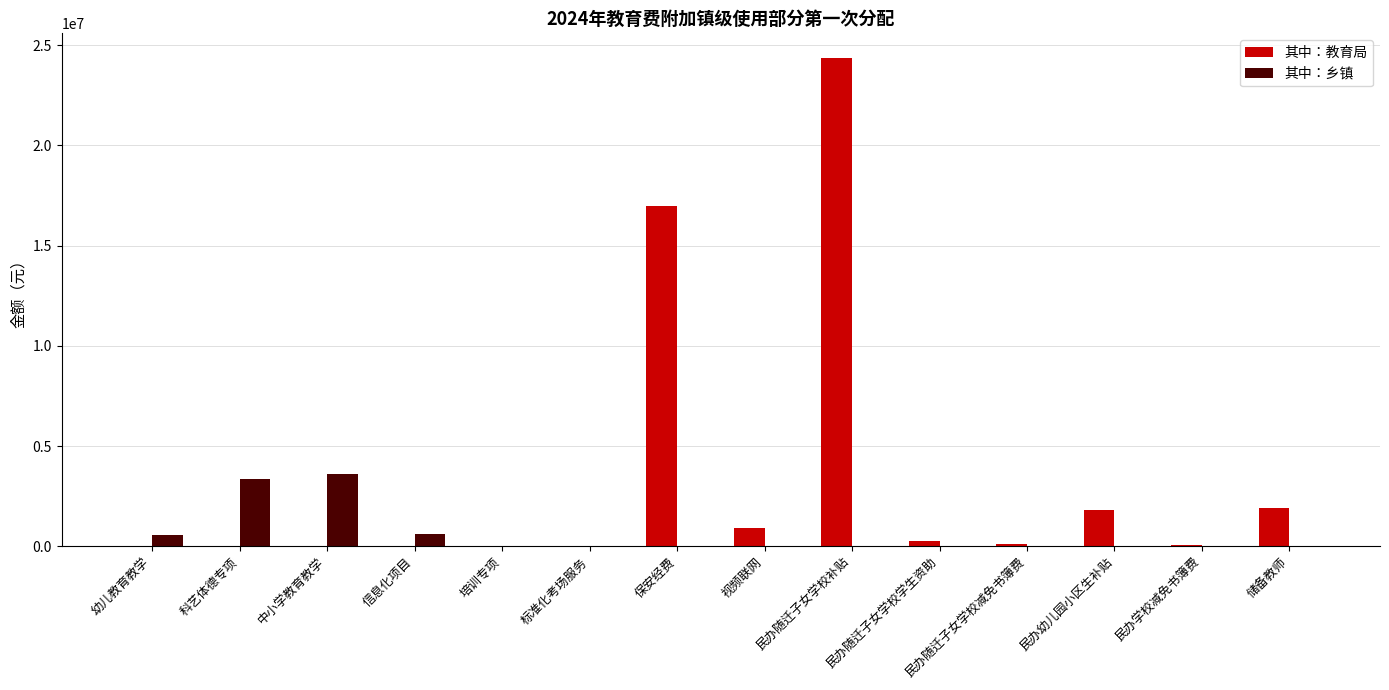

True or false: 其中：教育局 has a value of 16619556.8 at 信息化项目.

False